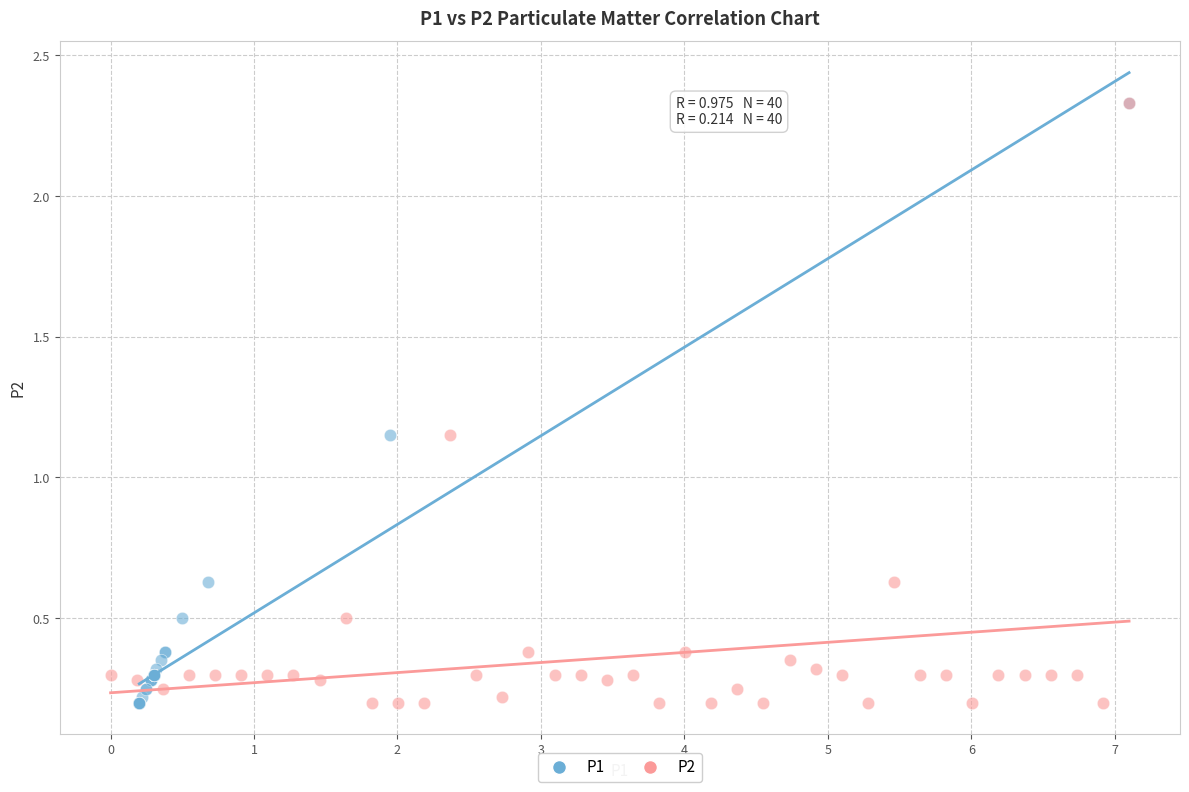

What are all the series names shown in the legend?

P1, P2